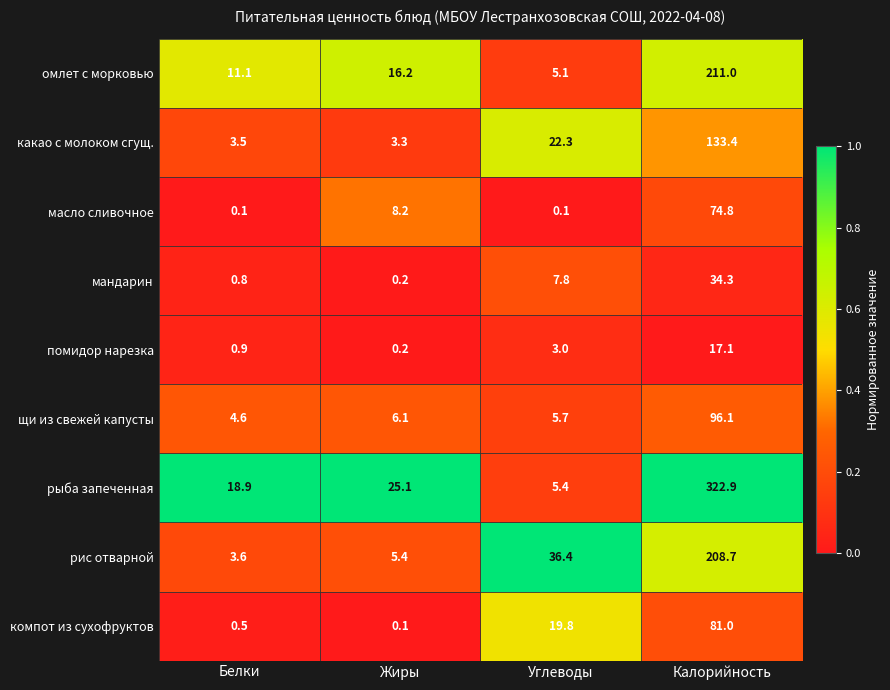

List the labels in order of компот из сухофруктов value, smallest first.

Жиры, Белки, Углеводы, Калорийность